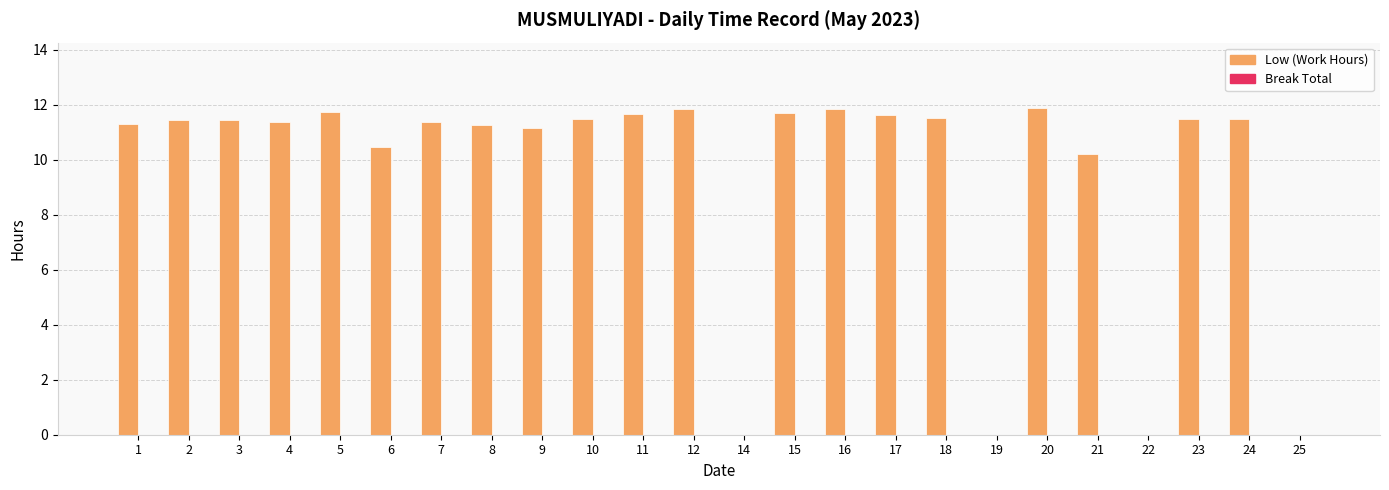

What is the sum of all values?

228.2